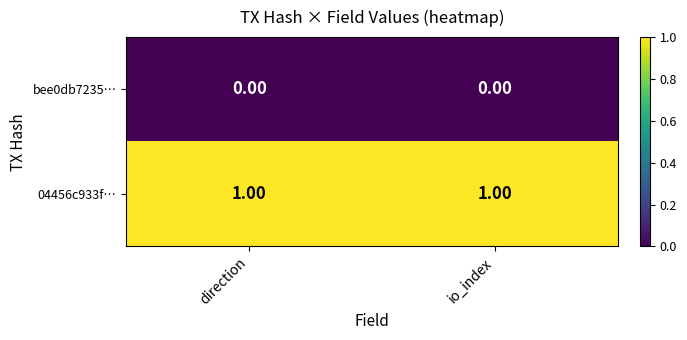

What is the total value across all series at io_index?

1